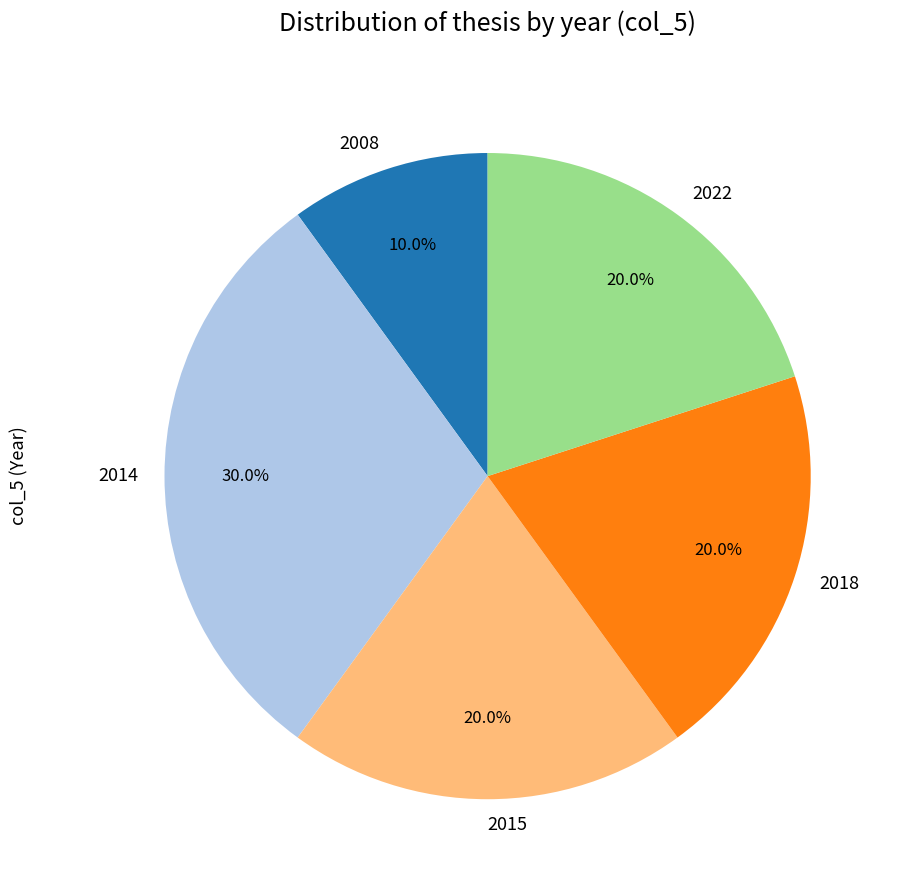

Which category has the biggest portion of the pie?

2014